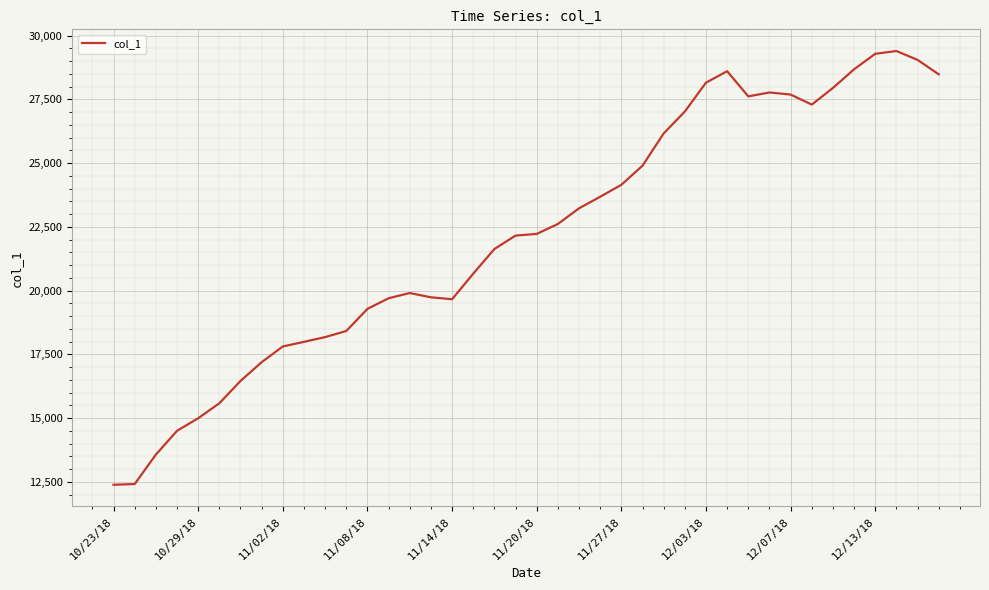

What is the difference between the maximum and minimum values?

17007